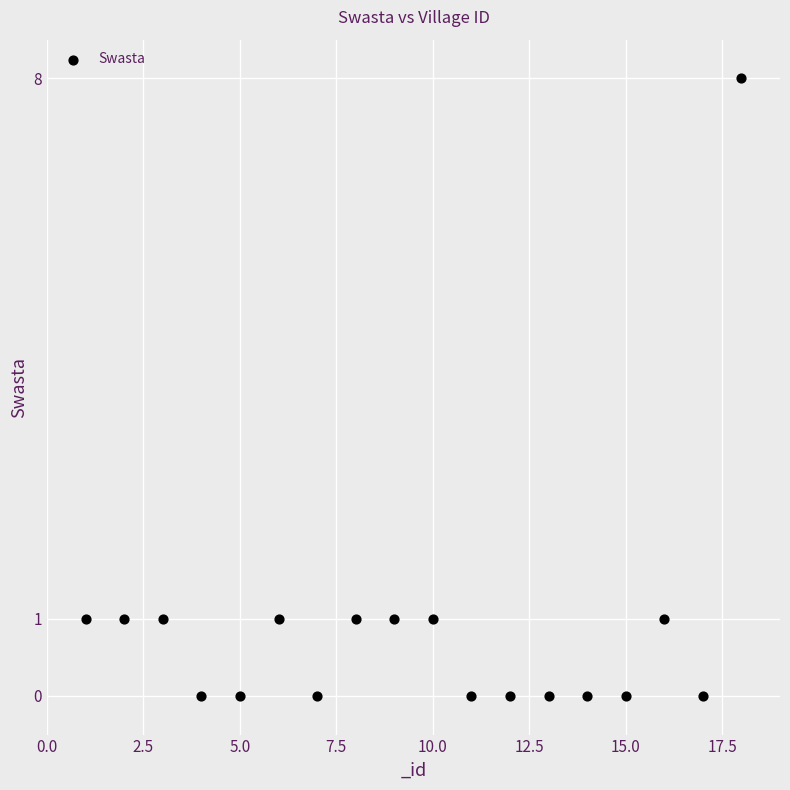

What is the range of X values (max minus min)?

17